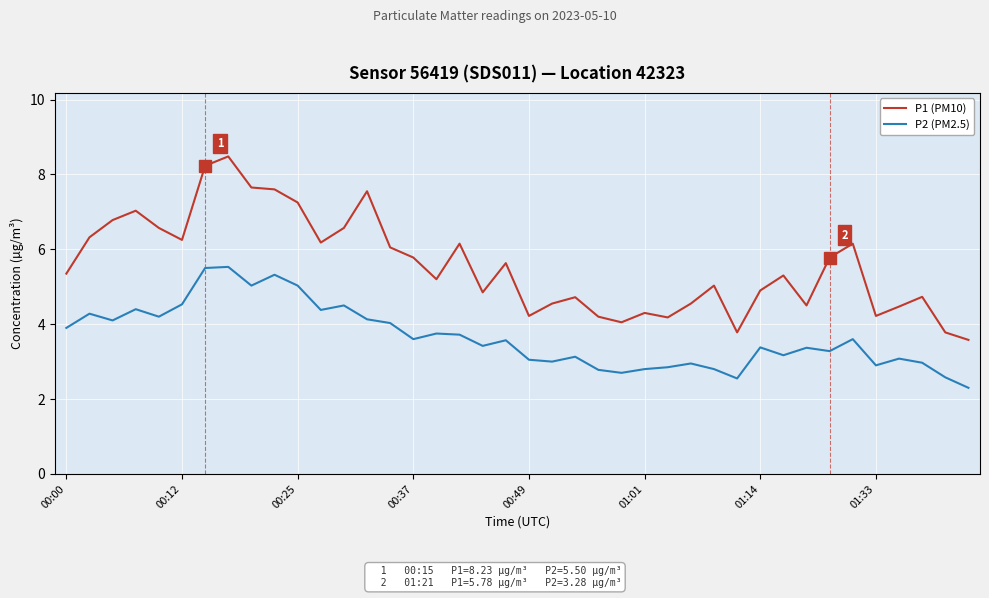

How many lines are shown in the chart?

2